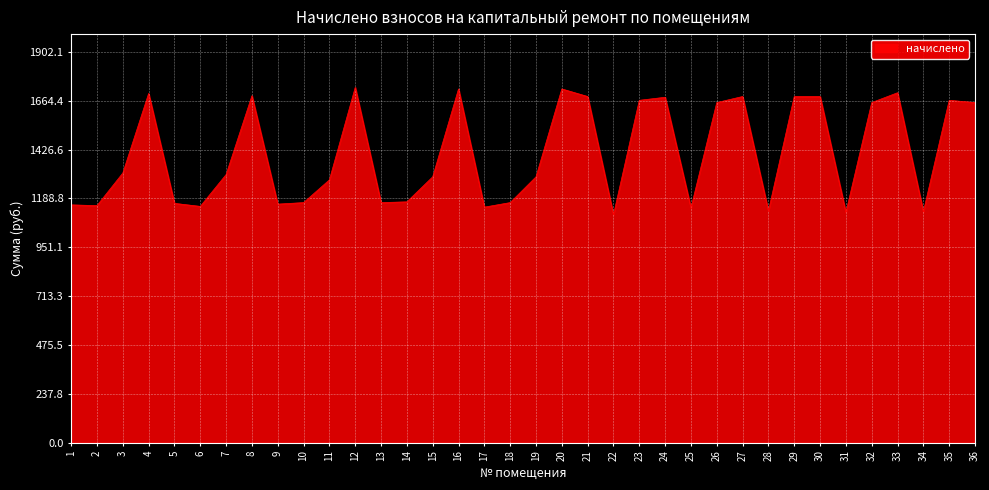

What is the difference between the maximum and minimum values?

619.4